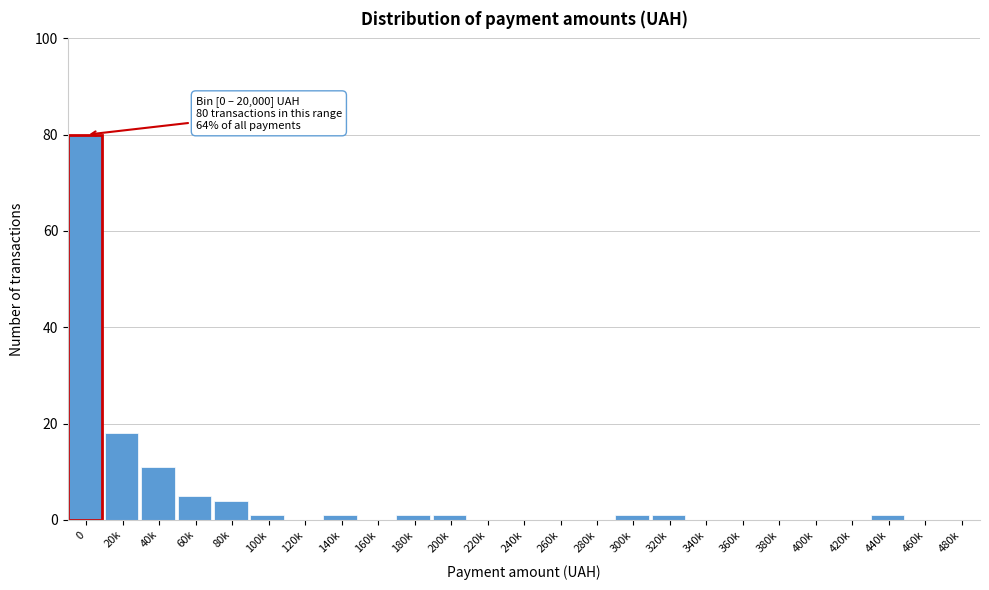

Reading right to left, extract all data points from this chart.

480k=0	460k=0	440k=1	420k=0	400k=0	380k=0	360k=0	340k=0	320k=1	300k=1	280k=0	260k=0	240k=0	220k=0	200k=1	180k=1	160k=0	140k=1	120k=0	100k=1	80k=4	60k=5	40k=11	20k=18	0=80